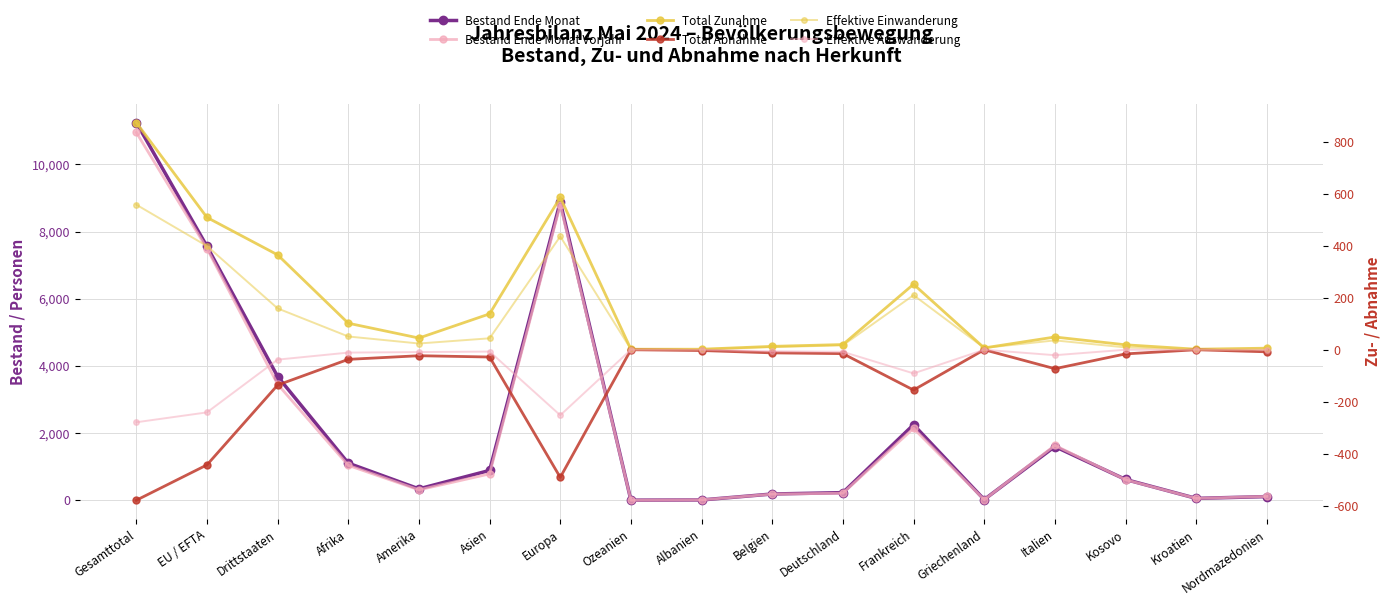

What is the label of the 13th point from the right?

Amerika